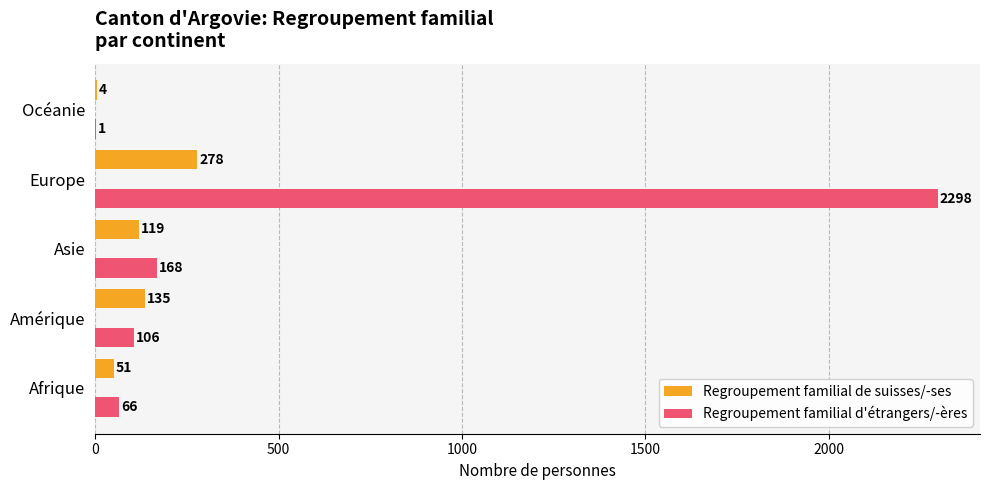

True or false: Regroupement familial de suisses/-ses has a value of 226 at Amérique.

False